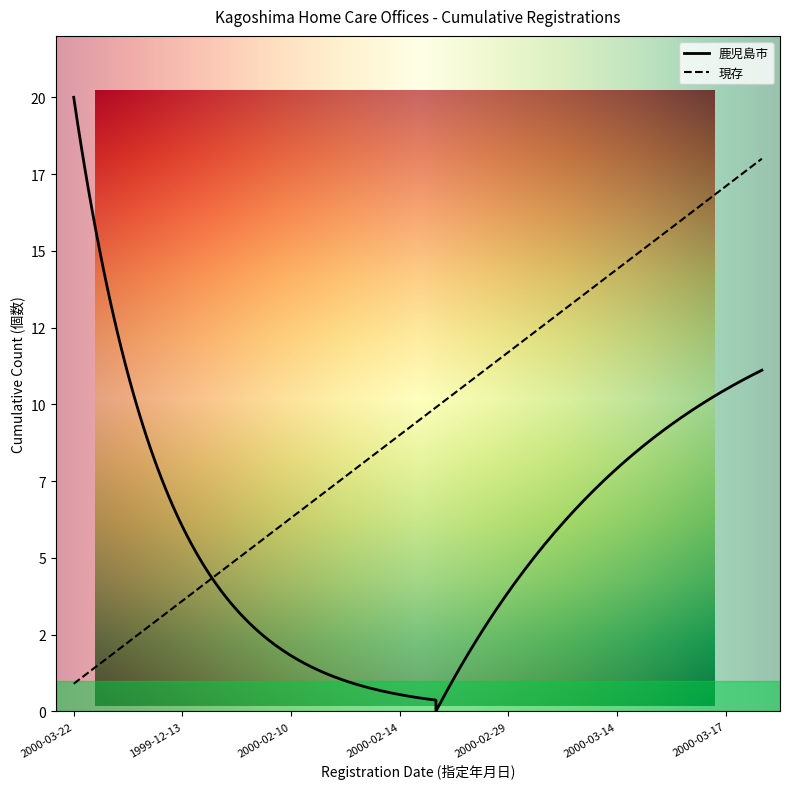

What is the value of the 現存 point at the 1st from the left?

1